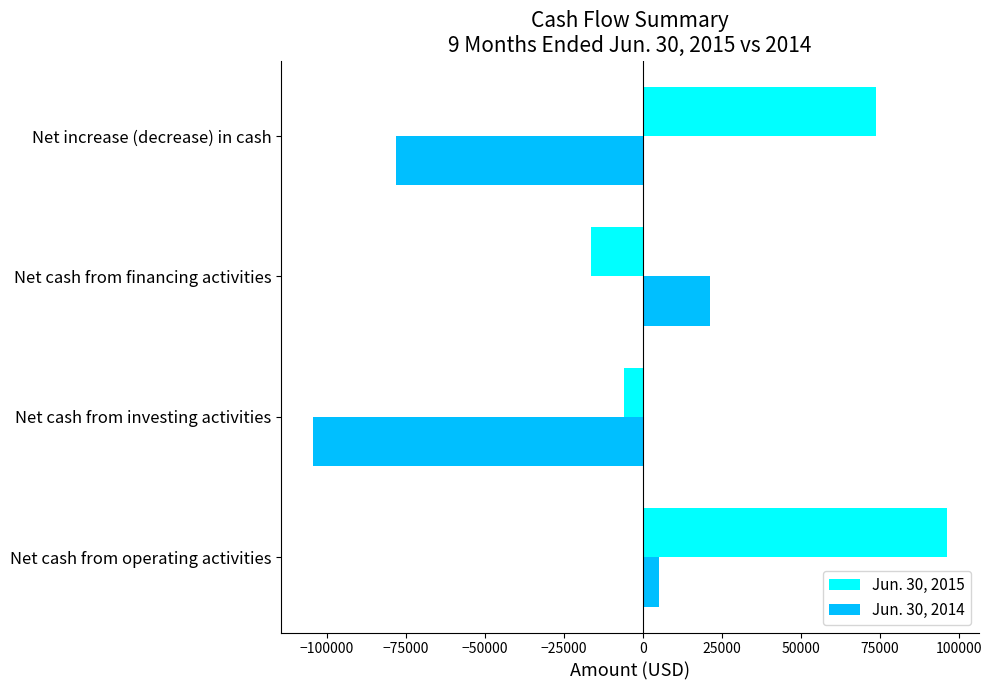

Where is Jun. 30, 2015 nearest to the value 39866?

Net increase (decrease) in cash